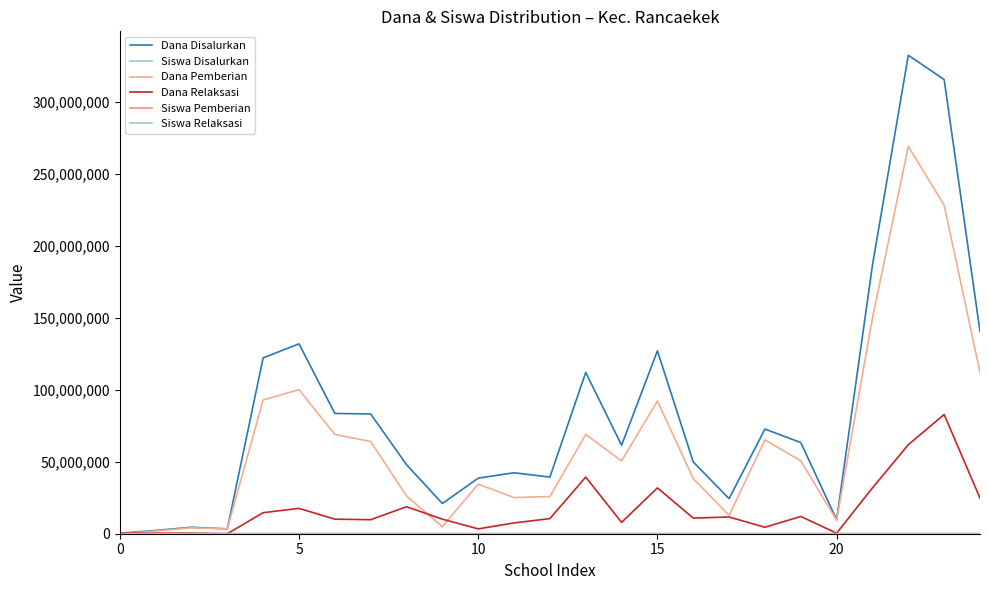

Which series has the widest spread of values?

Dana Disalurkan